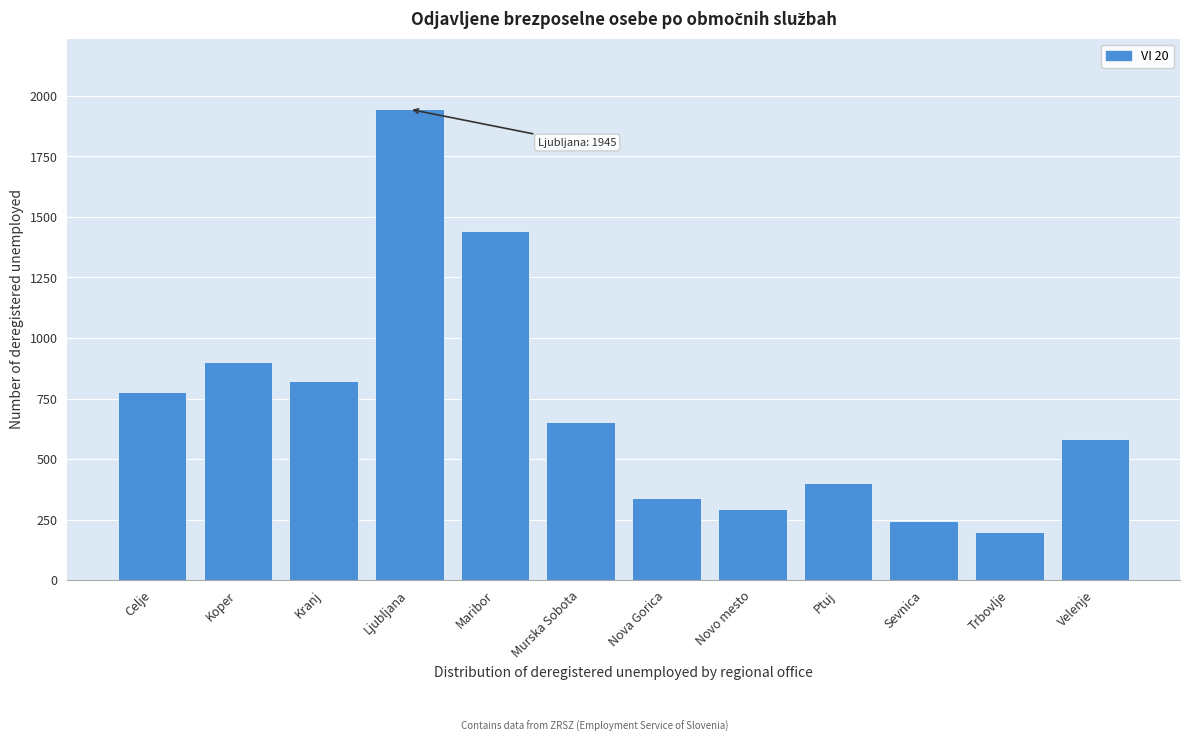

Reading right to left, transcribe all the data shown in this chart.

Velenje=584	Trbovlje=197	Sevnica=244	Ptuj=399	Novo mesto=292	Nova Gorica=338	Murska Sobota=655	Maribor=1441	Ljubljana=1945	Kranj=824	Koper=902	Celje=775